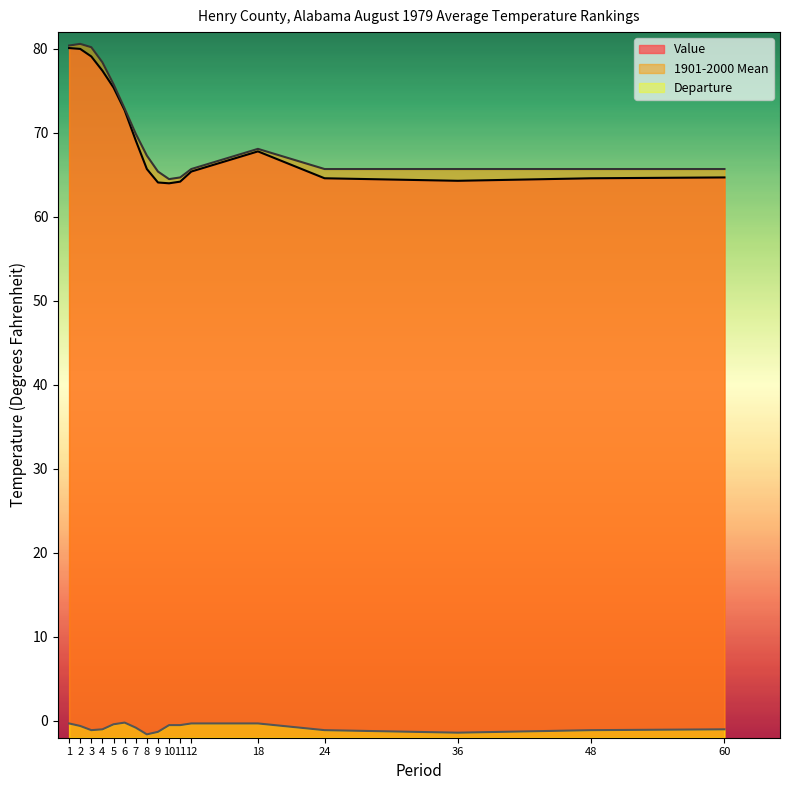

What is the minimum value for Value?

64.0